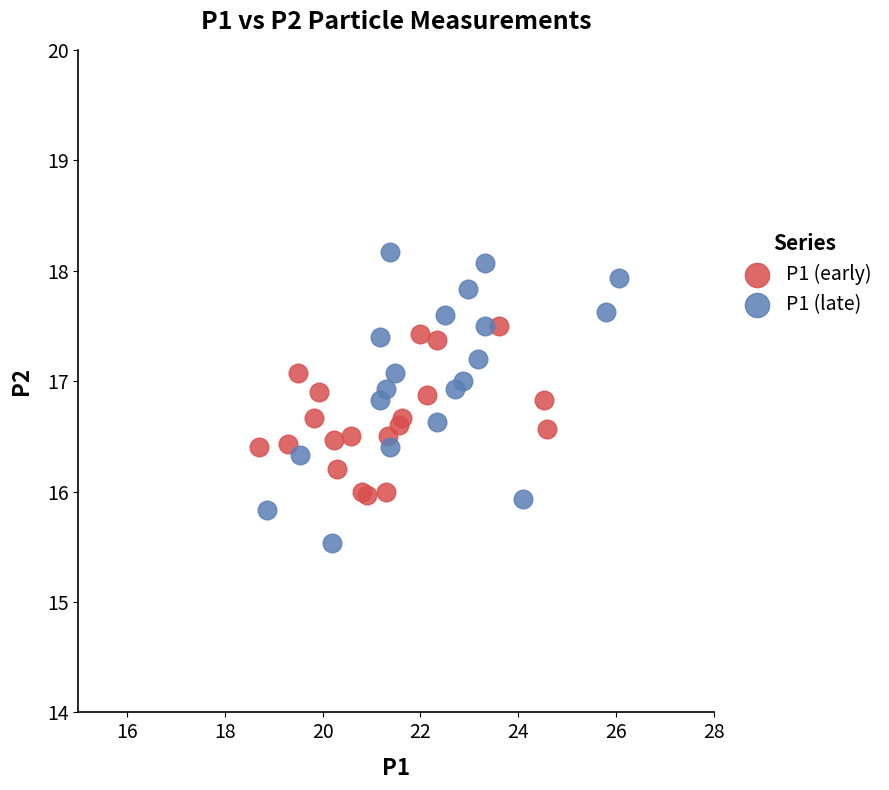

Which series has the largest Y range (max minus min)?

P1 (late)